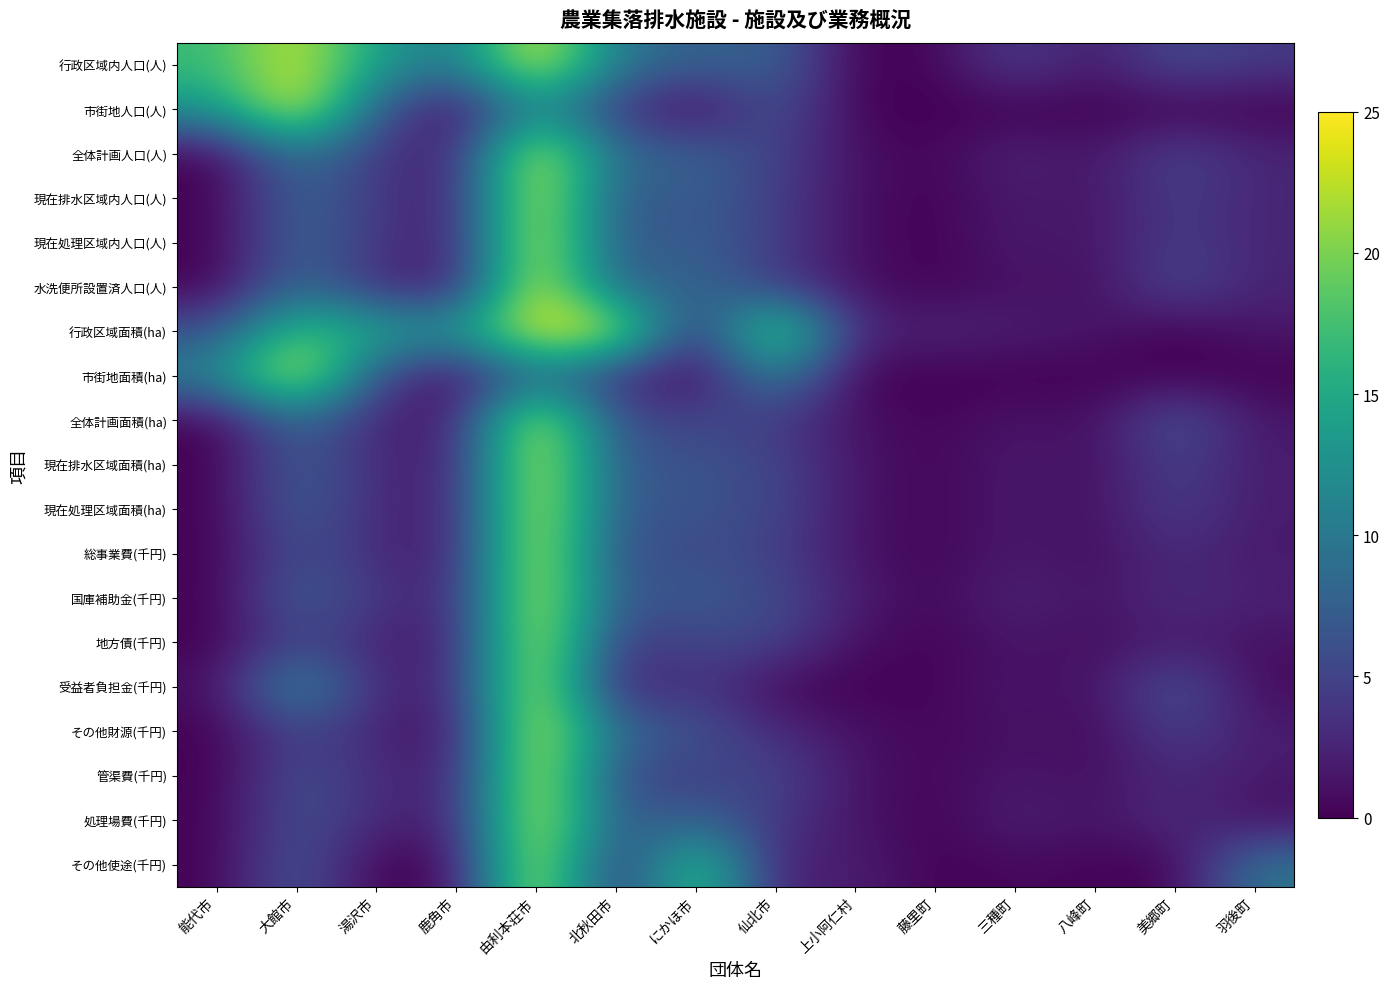

Reading right to left, transcribe all the data shown in this chart.

行政区域内人口(人): 羽後町=4.2	美郷町=5.8	八峰町=1.6	三種町=4.7	藤里町=0.3	上小阿仁村=0.0	仙北市=8.0	にかほ市=7.5	北秋田市=9.9	由利本荘市=25.0	鹿角市=9.5	湯沢市=14.2	大館市=23.4	能代市=16.9
市街地人口(人): 羽後町=0.0	美郷町=0.0	八峰町=0.0	三種町=0.0	藤里町=0.0	上小阿仁村=0.0	仙北市=6.6	にかほ市=0.0	北秋田市=4.1	由利本荘市=12.4	鹿角市=0.0	湯沢市=7.3	大館市=25.0	能代市=13.0
全体計画人口(人): 羽後町=2.6	美郷町=5.2	八峰町=1.2	三種町=2.7	藤里町=0.2	上小阿仁村=1.0	仙北市=4.9	にかほ市=8.0	北秋田市=8.1	由利本荘市=25.0	鹿角市=1.9	湯沢市=4.1	大館市=9.9	能代市=0.0
現在排水区域内人口(人): 羽後町=2.5	美郷町=4.6	八峰町=1.2	三種町=2.0	藤里町=0.0	上小阿仁村=1.0	仙北市=4.7	にかほ市=7.5	北秋田市=6.4	由利本荘市=25.0	鹿角市=1.8	湯沢市=4.1	大館市=8.3	能代市=0.0
現在処理区域内人口(人): 羽後町=2.5	美郷町=4.6	八峰町=1.2	三種町=2.0	藤里町=0.0	上小阿仁村=1.0	仙北市=4.7	にかほ市=7.5	北秋田市=6.4	由利本荘市=25.0	鹿角市=1.8	湯沢市=4.1	大館市=8.3	能代市=0.0
水洗便所設置済人口(人): 羽後町=2.4	美郷町=5.5	八峰町=0.8	三種町=1.3	藤里町=0.0	上小阿仁村=1.2	仙北市=4.4	にかほ市=8.7	北秋田市=7.3	由利本荘市=25.0	鹿角市=1.6	湯沢市=3.1	大館市=8.8	能代市=0.1
行政区域面積(ha): 羽後町=1.5	美郷町=0.0	八峰町=1.6	三種町=1.9	藤里町=2.7	上小阿仁村=2.1	仙北市=22.2	にかほ市=1.9	北秋田市=23.6	由利本荘市=25.0	鹿角市=13.0	湯沢市=15.0	大館市=17.9	能代市=6.2
市街地面積(ha): 羽後町=0.0	美郷町=0.0	八峰町=0.0	三種町=0.0	藤里町=0.0	上小阿仁村=0.0	仙北市=11.5	にかほ市=0.0	北秋田市=3.3	由利本荘市=9.2	鹿角市=0.0	湯沢市=5.7	大館市=25.0	能代市=11.1
全体計画面積(ha): 羽後町=1.5	美郷町=6.7	八峰町=0.7	三種町=1.5	藤里町=0.2	上小阿仁村=1.1	仙北市=4.3	にかほ市=5.3	北秋田市=5.5	由利本荘市=25.0	鹿角市=1.5	湯沢市=2.4	大館市=8.7	能代市=0.0
現在排水区域面積(ha): 羽後町=1.8	美郷町=4.9	八峰町=0.8	三種町=1.8	藤里町=0.3	上小阿仁村=1.3	仙北市=5.3	にかほ市=6.5	北秋田市=6.6	由利本荘市=25.0	鹿角市=1.9	湯沢市=2.9	大館市=7.7	能代市=0.0
現在処理区域面積(ha): 羽後町=1.8	美郷町=4.9	八峰町=0.8	三種町=1.8	藤里町=0.3	上小阿仁村=1.3	仙北市=5.3	にかほ市=6.5	北秋田市=6.6	由利本荘市=25.0	鹿角市=1.9	湯沢市=2.9	大館市=7.7	能代市=0.0
総事業費(千円): 羽後町=1.6	美郷町=3.0	八峰町=0.9	三種町=1.8	藤里町=0.3	上小阿仁村=1.2	仙北市=4.8	にかほ市=6.0	北秋田市=5.5	由利本荘市=25.0	鹿角市=1.7	湯沢市=3.0	大館市=6.3	能代市=0.0
国庫補助金(千円): 羽後町=2.2	美郷町=3.2	八峰町=1.1	三種町=2.7	藤里町=0.4	上小阿仁村=1.9	仙北市=5.7	にかほ市=7.1	北秋田市=6.3	由利本荘市=25.0	鹿角市=2.1	湯沢市=4.0	大館市=7.7	能代市=0.0
地方債(千円): 羽後町=1.1	美郷町=2.0	八峰町=0.9	三種町=1.4	藤里町=0.2	上小阿仁村=0.9	仙北市=5.1	にかほ市=5.2	北秋田市=4.0	由利本荘市=25.0	鹿角市=1.8	湯沢市=2.4	大館市=5.4	能代市=0.0
受益者負担金(千円): 羽後町=0.6	美郷町=6.8	八峰町=0.8	三種町=1.7	藤里町=0.3	上小阿仁村=0.0	仙北市=0.4	にかほ市=4.4	北秋田市=1.5	由利本荘市=25.0	鹿角市=2.3	湯沢市=2.7	大館市=12.5	能代市=0.9
その他財源(千円): 羽後町=1.9	美郷町=4.9	八峰町=0.5	三種町=1.3	藤里町=0.3	上小阿仁村=1.2	仙北市=3.1	にかほ市=6.4	北秋田市=8.4	由利本荘市=25.0	鹿角市=0.8	湯沢市=2.6	大館市=5.3	能代市=0.0
管渠費(千円): 羽後町=1.6	美郷町=3.0	八峰町=0.8	三種町=1.6	藤里町=0.4	上小阿仁村=1.2	仙北市=5.3	にかほ市=4.7	北秋田市=5.2	由利本荘市=25.0	鹿角市=1.8	湯沢市=3.2	大館市=6.2	能代市=0.0
処理場費(千円): 羽後町=1.0	美郷町=3.3	八峰町=1.1	三種町=2.4	藤里町=0.0	上小阿仁村=1.4	仙北市=4.0	にかほ市=8.0	北秋田市=6.6	由利本荘市=25.0	鹿角市=1.8	湯沢市=2.9	大館市=6.3	能代市=0.1
その他使途(千円): 羽後町=9.7	美郷町=0.0	八峰町=0.3	三種町=0.6	藤里町=0.0	上小阿仁村=2.2	仙北市=1.9	にかほ市=19.3	北秋田市=2.2	由利本荘市=25.0	鹿角市=0.4	湯沢市=0.0	大館市=7.0	能代市=0.1